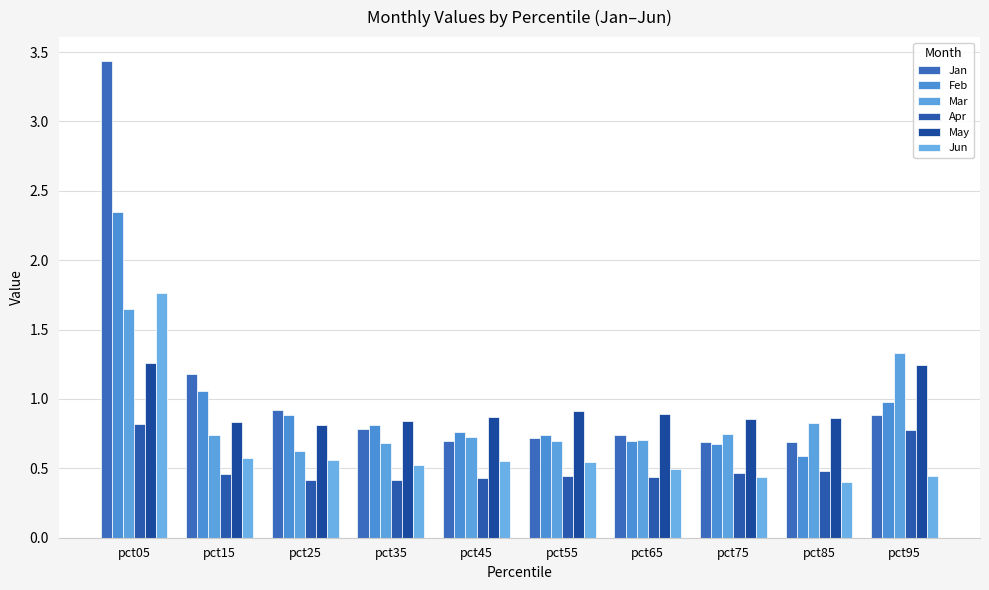

Which series has the largest range (max minus min)?

Jan